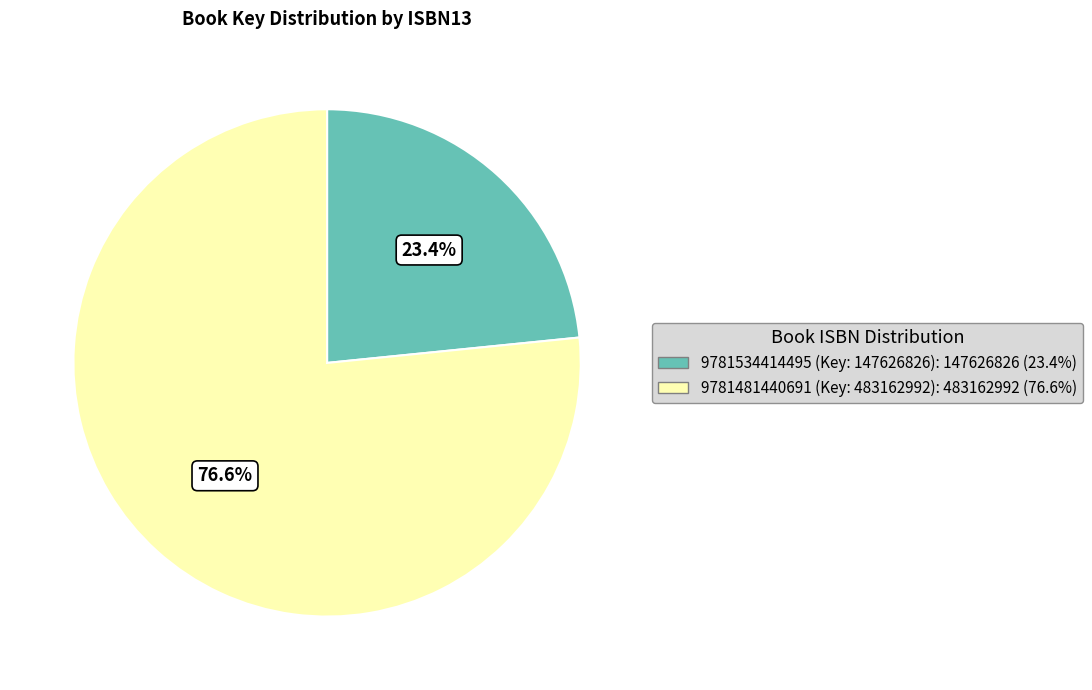

Which slice is the smallest?

9781534414495